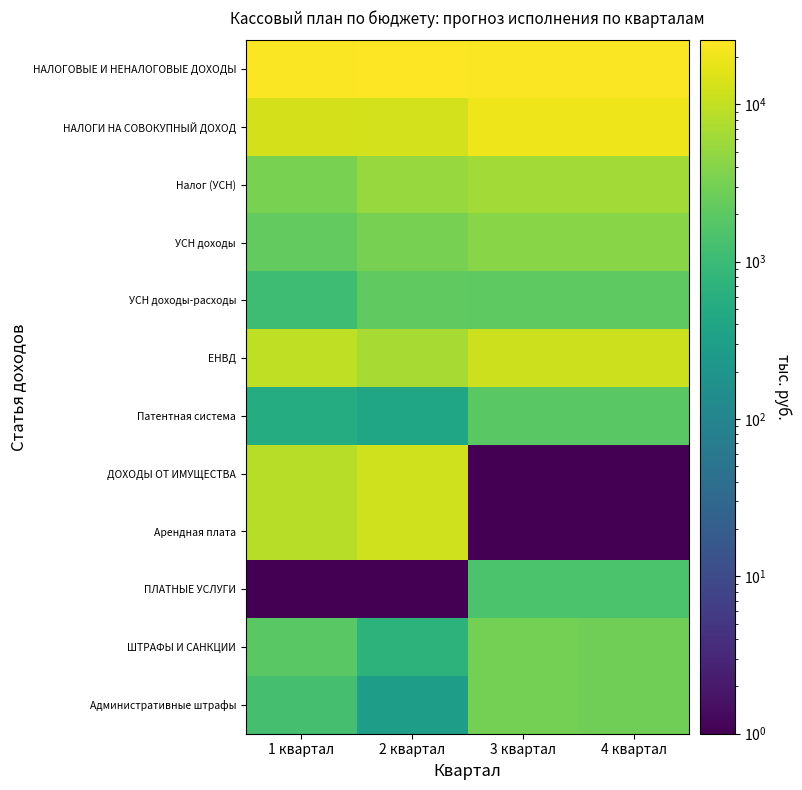

Which series has the widest spread of values?

ДОХОДЫ ОТ ИМУЩЕСТВА